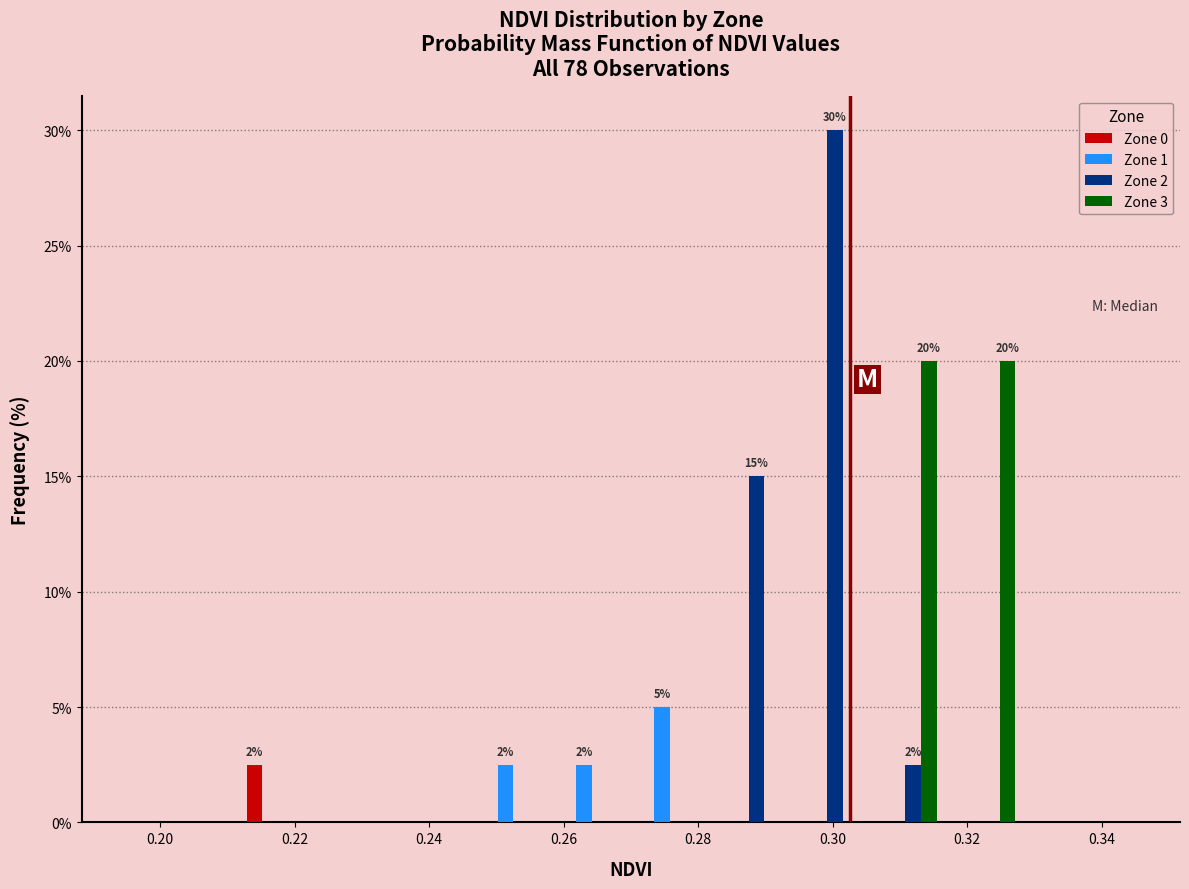

In the Zone 0 series, which range on the x-axis has the tallest bar?

0.212 to 0.224